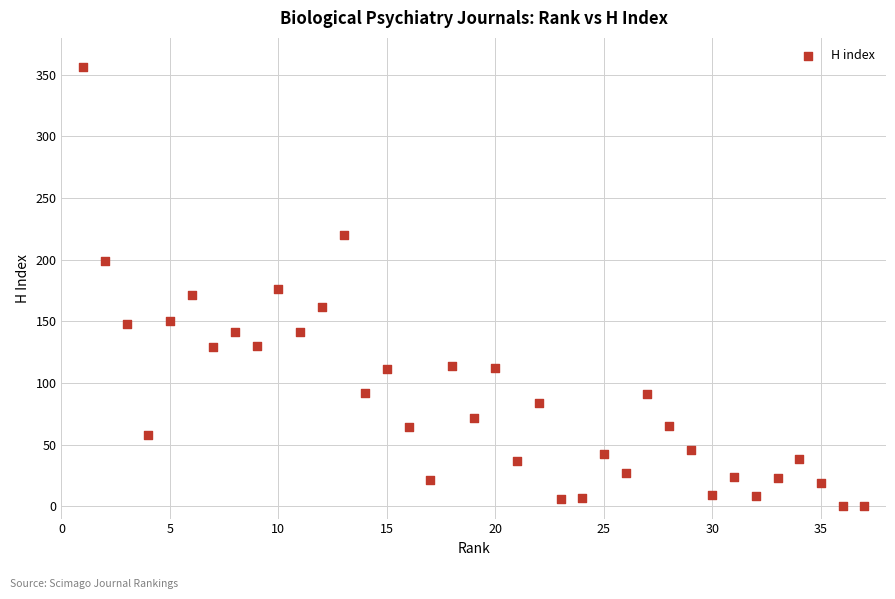

What is the range of Y values (max minus min)?

356